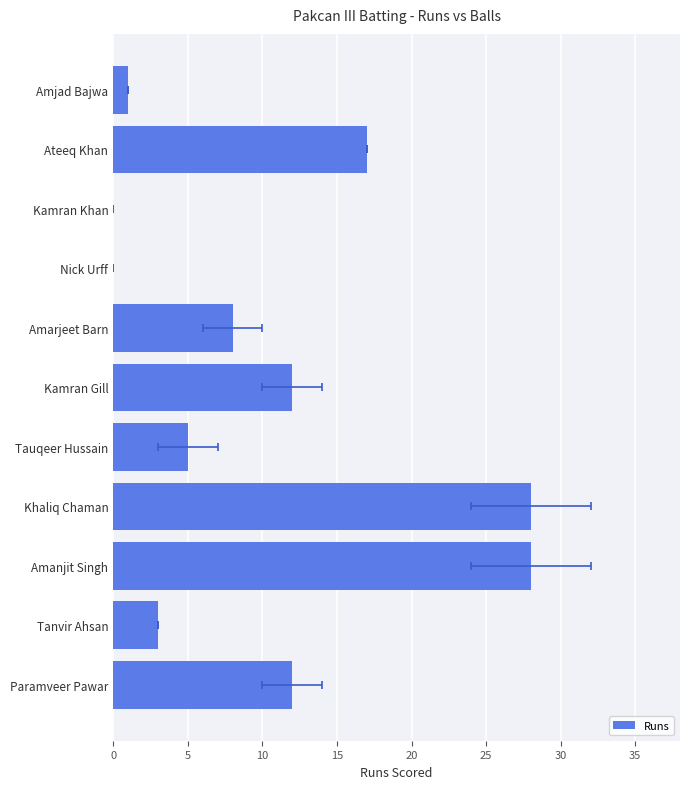

Is it true that the value at Kamran Gill is 3?

False